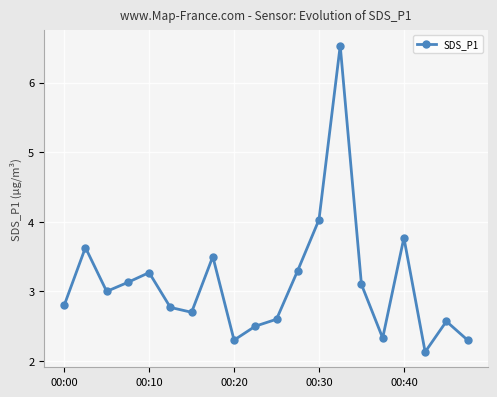

Reading left to right, what are all the values shown in this chart?

2.8	3.6	3.0	3.1	3.3	2.8	2.7	3.5	2.3	2.5	2.6	3.3	4.0	6.5	3.1	2.3	3.8	2.1	2.6	2.3